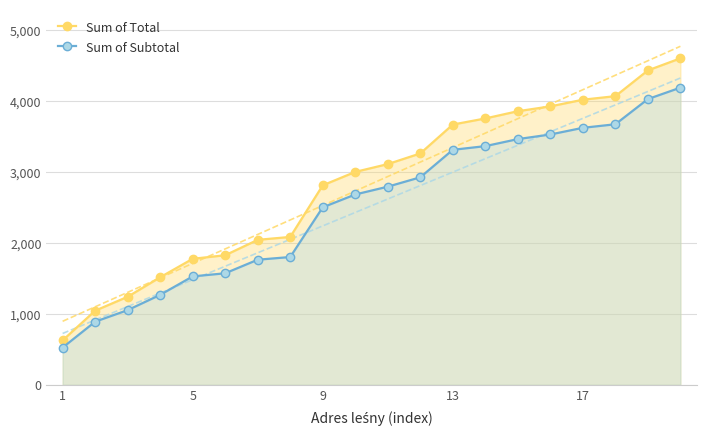

What is the minimum value shown in the chart?

524